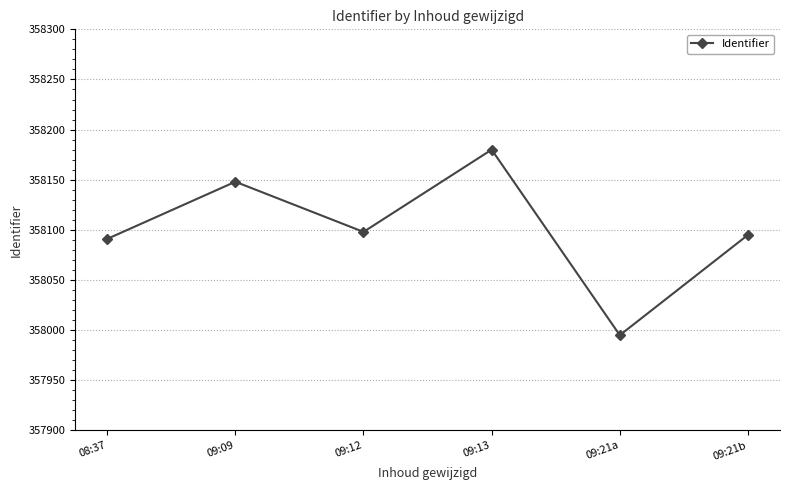

What is the sum of the values at 09:09 and 09:13?

716328